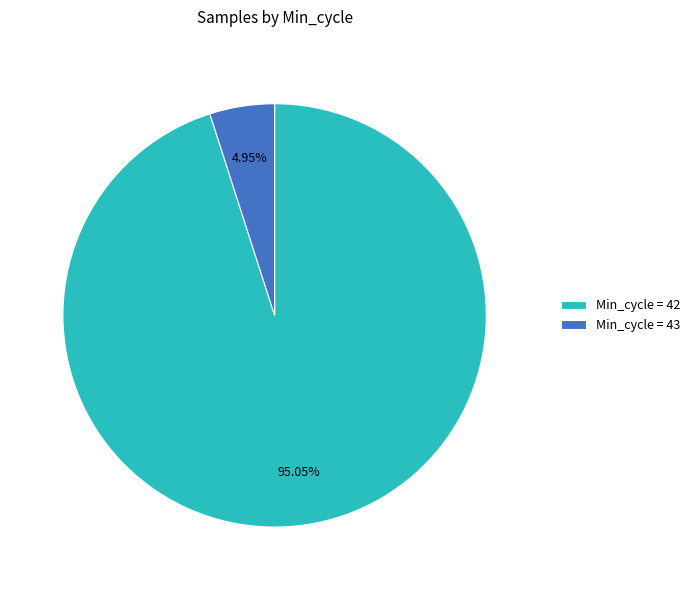

Rank the categories by value from highest to lowest.

Min_cycle = 42, Min_cycle = 43